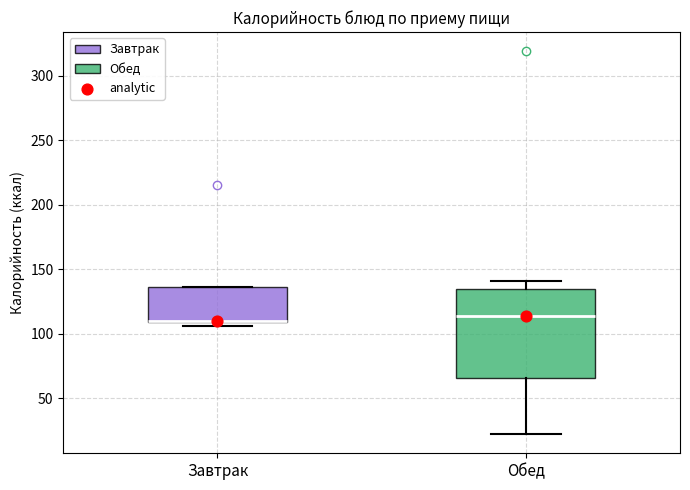

Reading left to right, transcribe this box plot: for each box, give where its median line is, the range the box spans, and where its two whiskers end, as read against the y-axis. The values are not printed on the chart, so give them approximately, as read against the axis.

Завтрак: median 110 (drawn on the box's lower edge), box 110 to 135, whiskers 105 to 135
Обед: median 115, box 65 to 135, whiskers 20 to 140